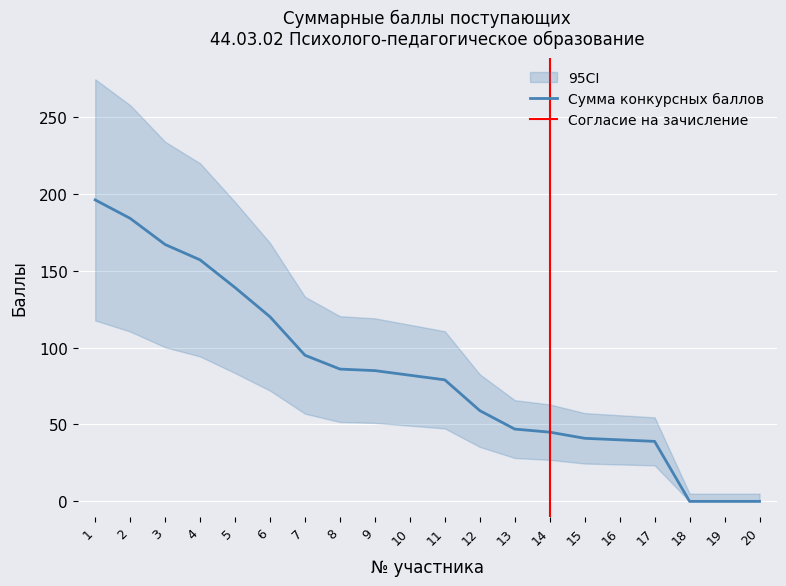

What is the sum of the values at 19 and 6?

120